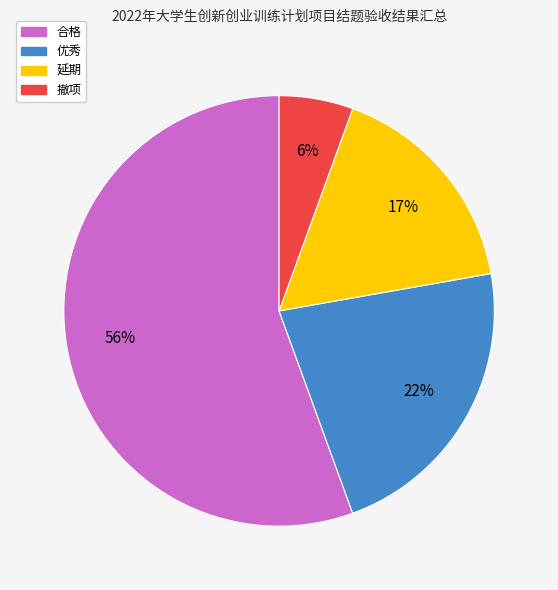

Which slice represents more than half of the pie?

合格